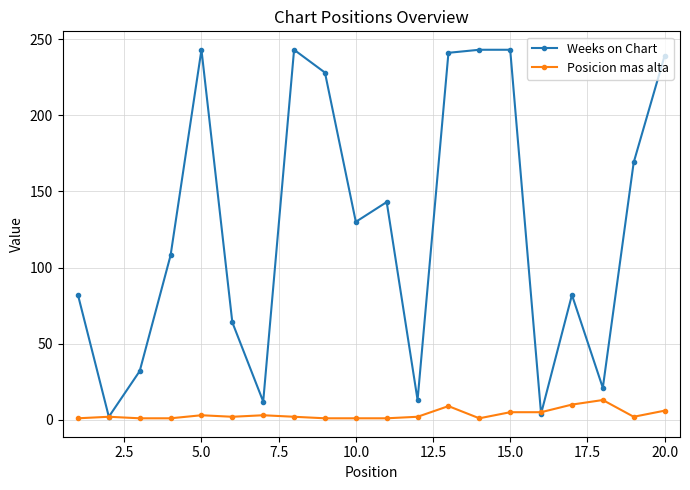

Which series has the largest range (max minus min)?

Weeks on Chart